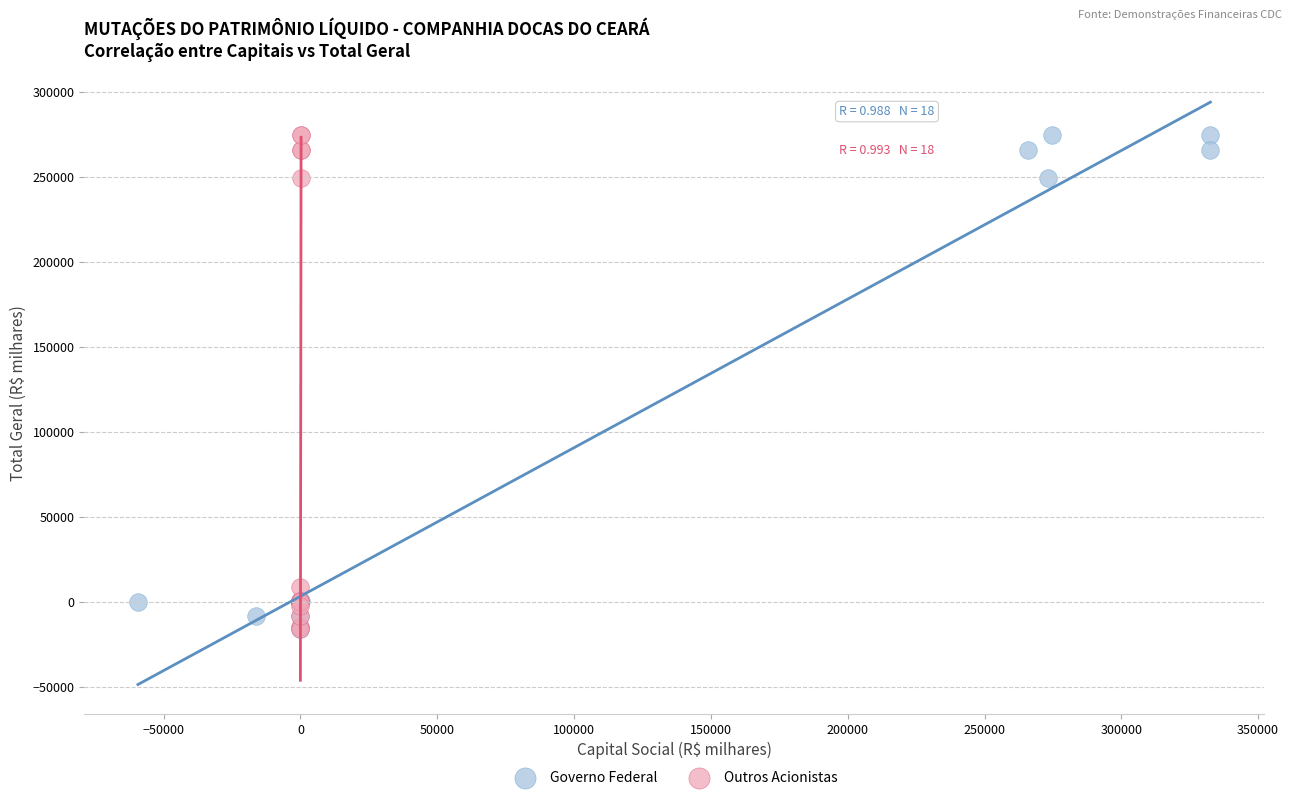

What are all the series names shown in the legend?

Governo Federal, Outros Acionistas